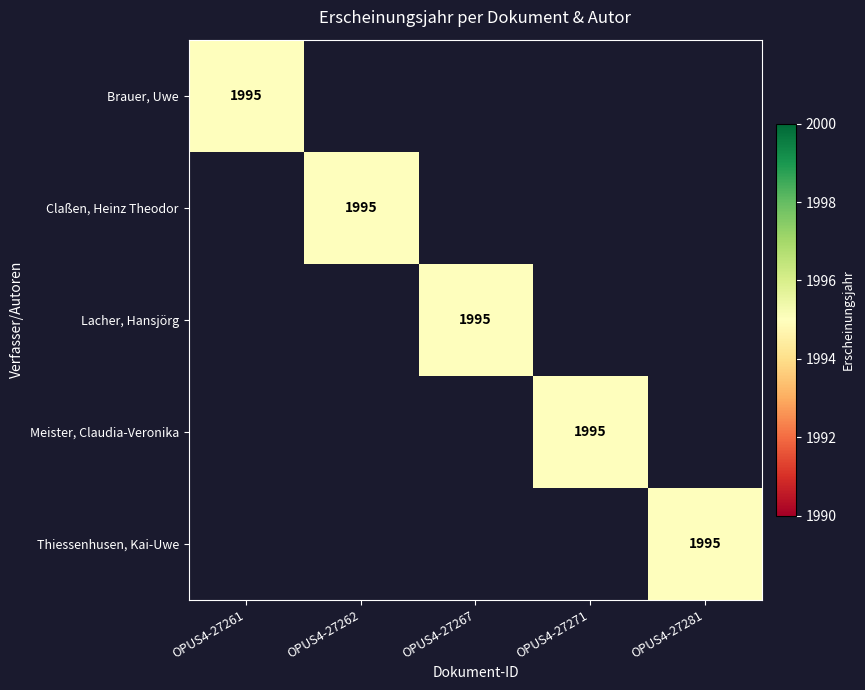

Is it true that Thiessenhusen, Kai-Uwe equals 877 at OPUS4-27281?

False